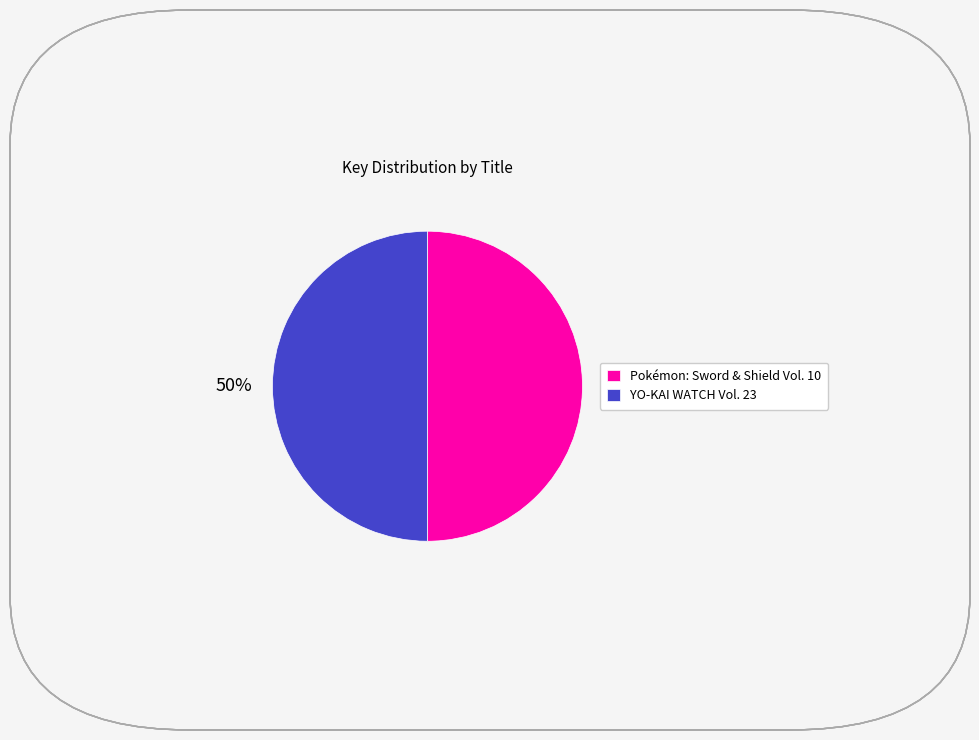

How many slices are in this pie chart?

2